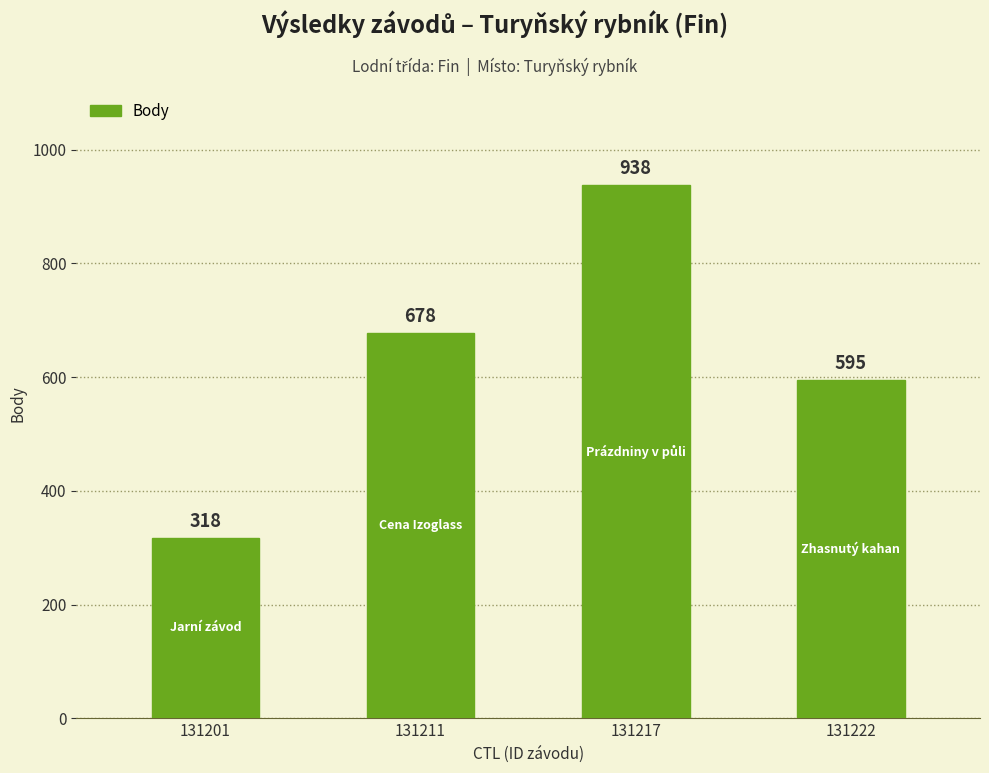

What is the change in value from 131201 to 131211?

+360